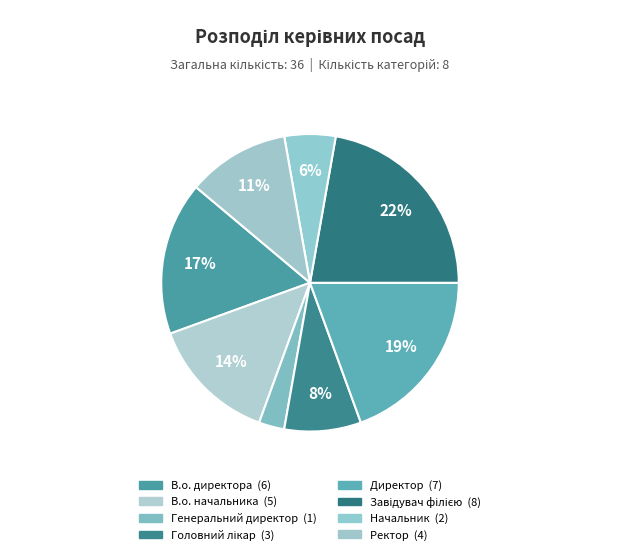

Between Ректор and Завідувач філією, which is larger?

Завідувач філією